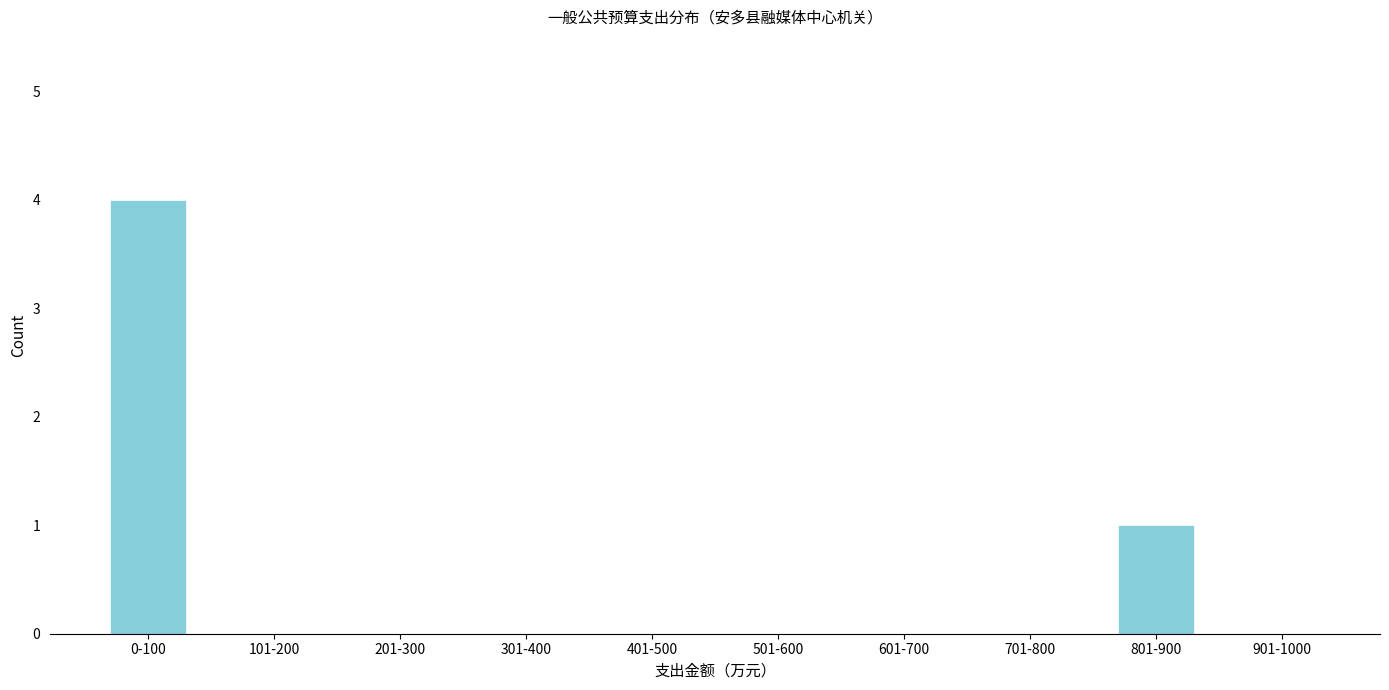

Reading left to right, extract all data points from this chart.

0-100=4	101-200=0	201-300=0	301-400=0	401-500=0	501-600=0	601-700=0	701-800=0	801-900=1	901-1000=0